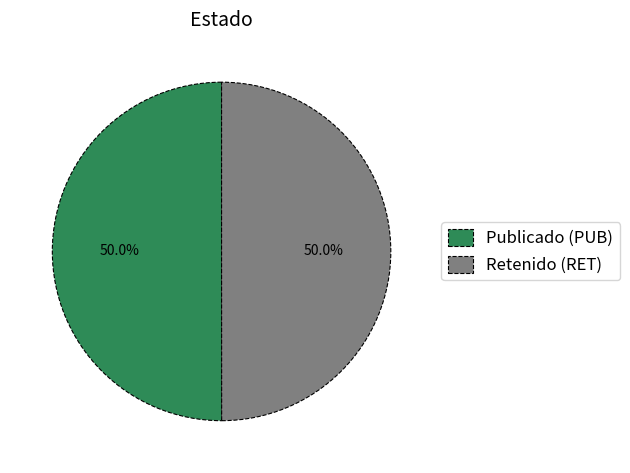

How much of the chart is everything except Publicado (PUB)?

50.0%